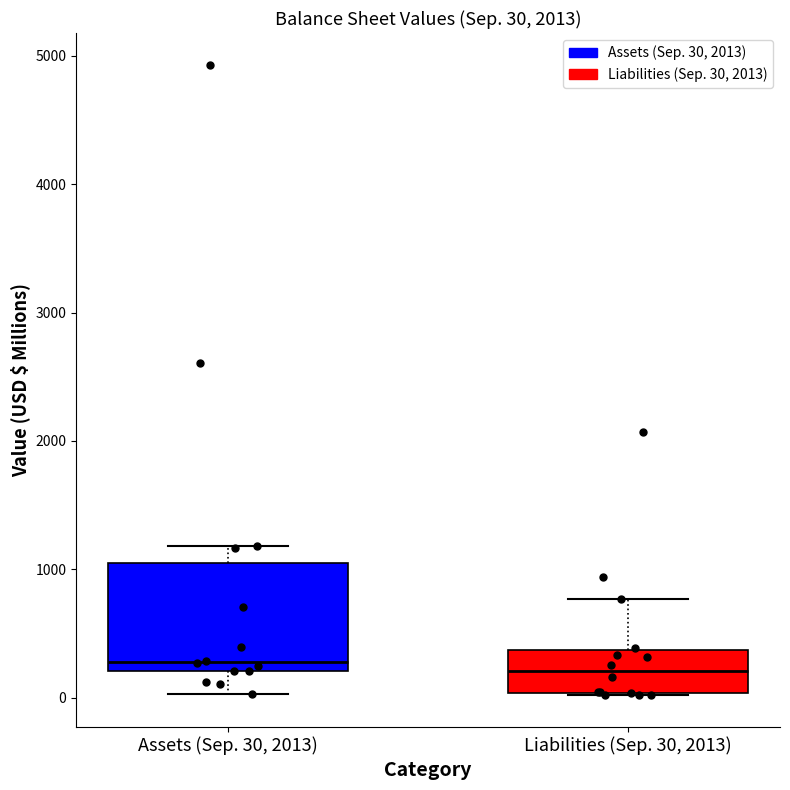

Which box is the tallest, from its lower edge to its upper edge?

Assets (Sep. 30, 2013)